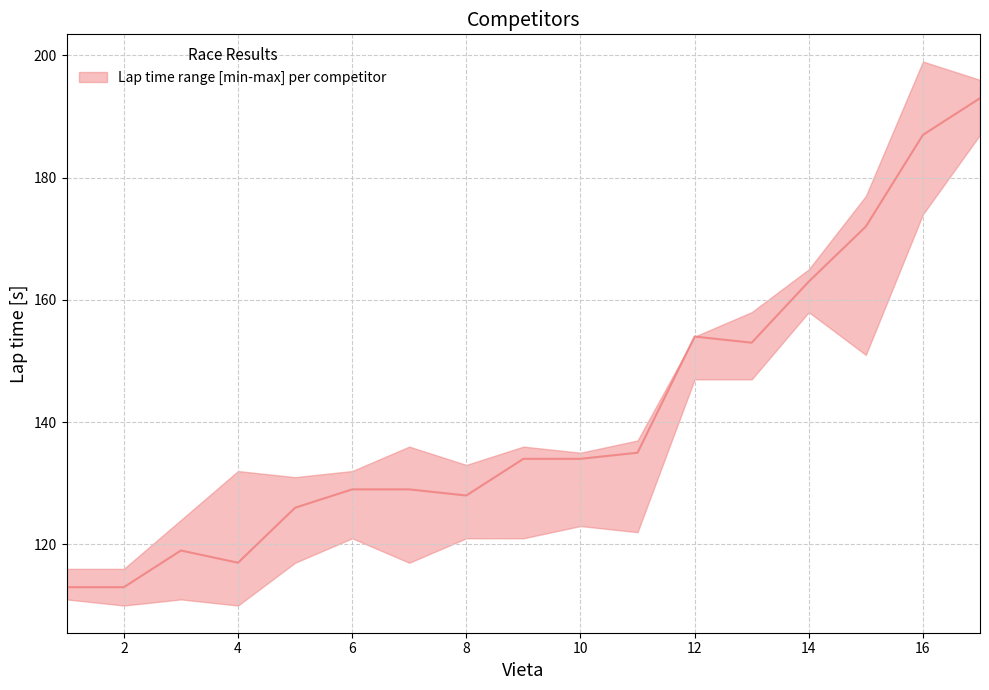

Reading right to left, what are all the values shown in this chart?

193	187	172	163	153	154	135	134	134	128	129	129	126	117	119	113	113